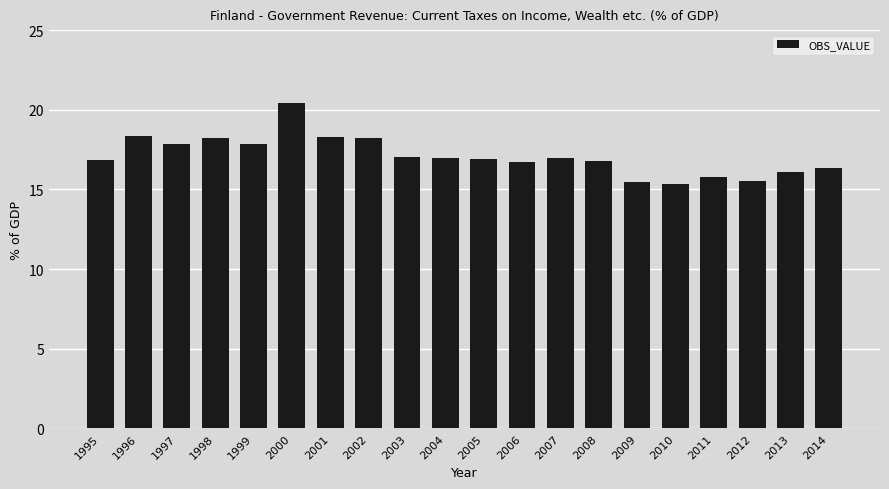

Between 2011 and 1995, which is larger?

1995